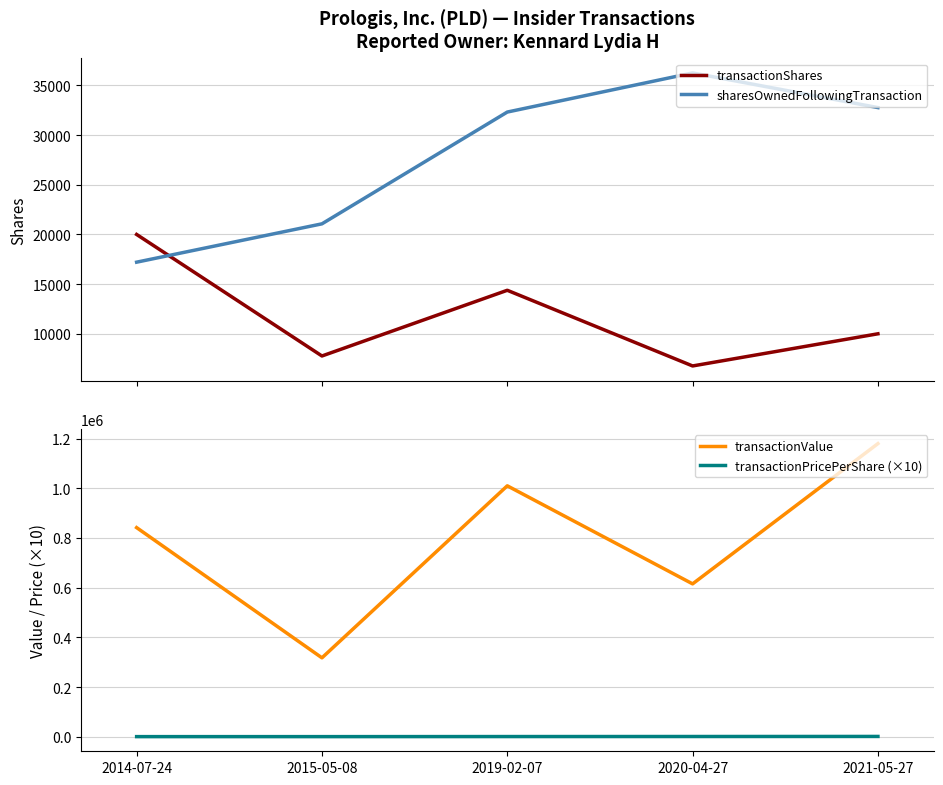

What position from the right is 2019-02-07?

3